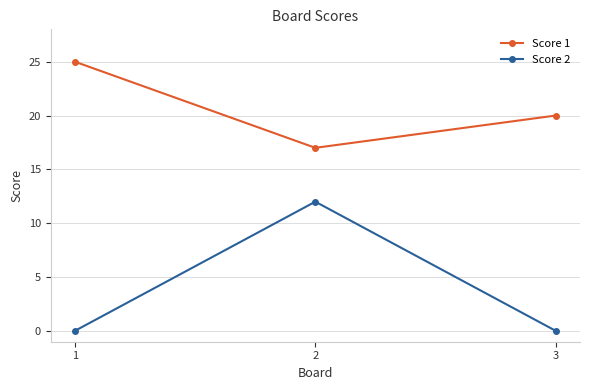

What is the average value of the Score 1 series?

21